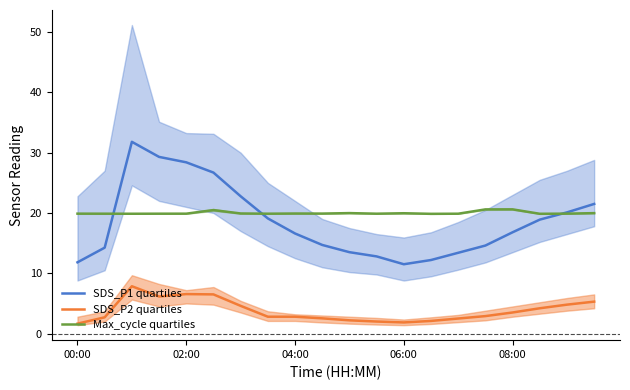

True or false: Max_cycle quartiles has a value of 10.1 at 17.

False